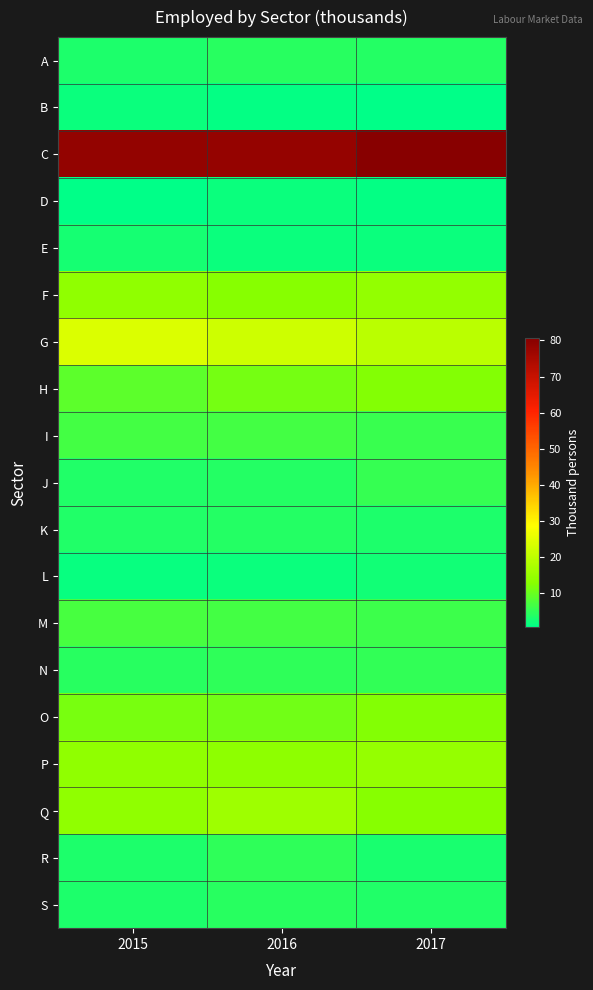

Reading left to right, list all the values displayed in this chart.

A: 2015=3.2	2016=4.1	2017=3.7
B: 2015=1.5	2016=1.1	2017=0.7
C: 2015=78.7	2016=78.2	2017=80.6
D: 2015=0.6	2016=1.5	2017=0.9
E: 2015=2.6	2016=1.7	2017=1.5
F: 2015=13.7	2016=12.7	2017=14.2
G: 2015=23.9	2016=22.1	2017=19.4
H: 2015=8.9	2016=11.0	2017=12.2
I: 2015=6.6	2016=6.7	2017=5.6
J: 2015=3.6	2016=3.8	2017=5.4
K: 2015=3.5	2016=3.7	2017=3.1
L: 2015=1.4	2016=1.7	2017=2.2
M: 2015=6.8	2016=6.7	2017=6.1
N: 2015=4.0	2016=4.7	2017=5.0
O: 2015=11.3	2016=10.7	2017=12.2
P: 2015=13.9	2016=13.6	2017=14.3
Q: 2015=13.8	2016=15.6	2017=12.5
R: 2015=3.3	2016=4.6	2017=3.0
S: 2015=3.1	2016=4.0	2017=3.4